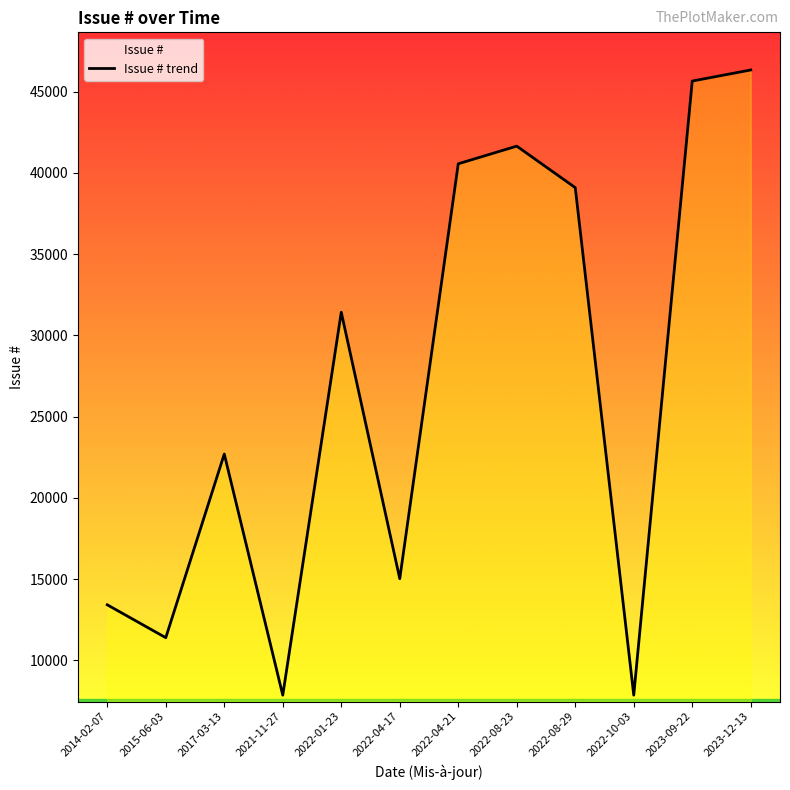

How many series are shown in this chart?

1